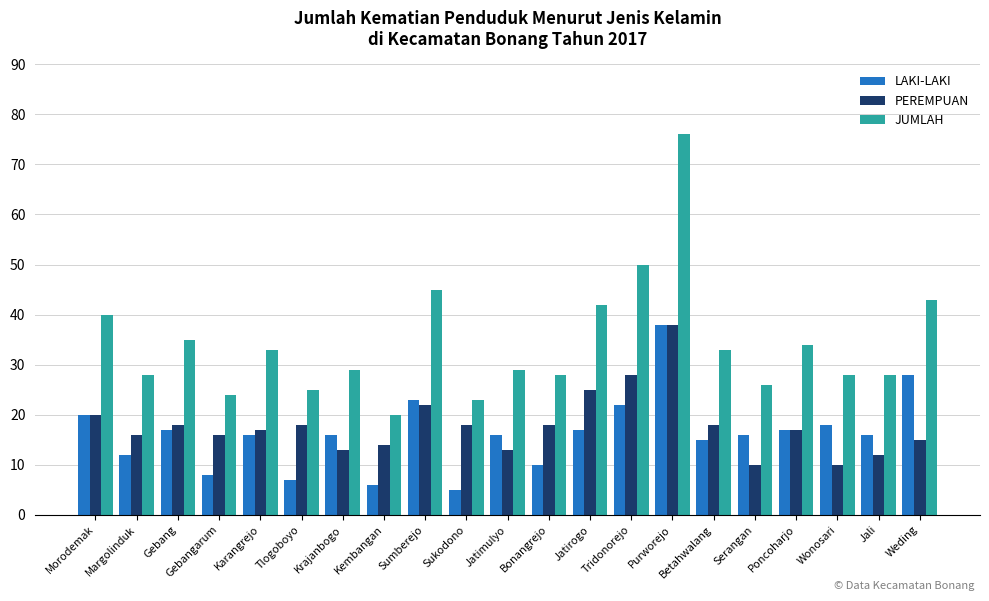

Which series has the largest total across all categories?

JUMLAH